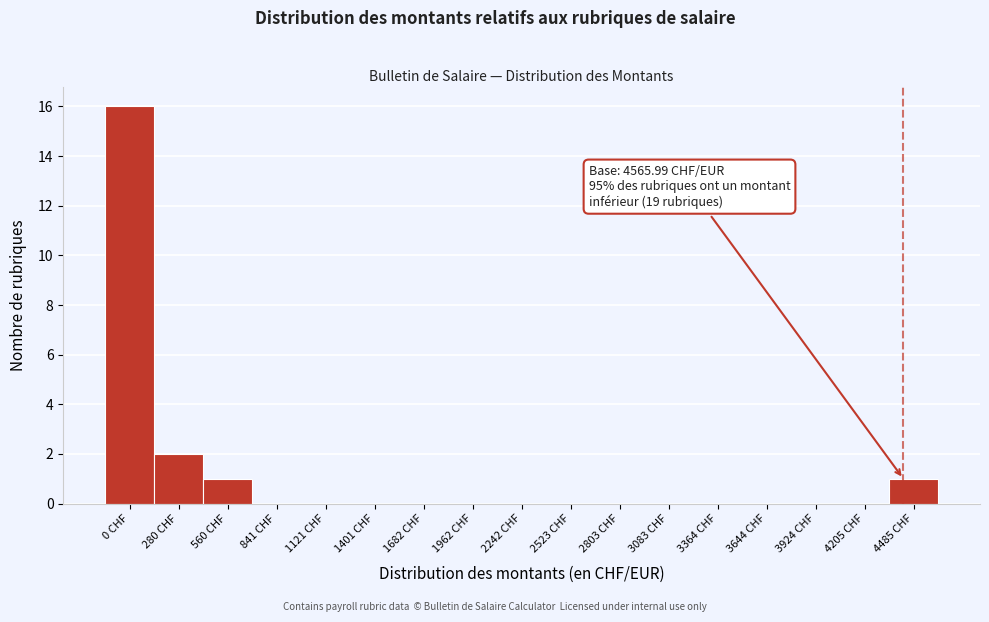

Reading left to right, transcribe all the data shown in this chart.

0 CHF=16	280 CHF=2	560 CHF=1	841 CHF=0	1121 CHF=0	1401 CHF=0	1682 CHF=0	1962 CHF=0	2242 CHF=0	2523 CHF=0	2803 CHF=0	3083 CHF=0	3364 CHF=0	3644 CHF=0	3924 CHF=0	4205 CHF=0	4485 CHF=1